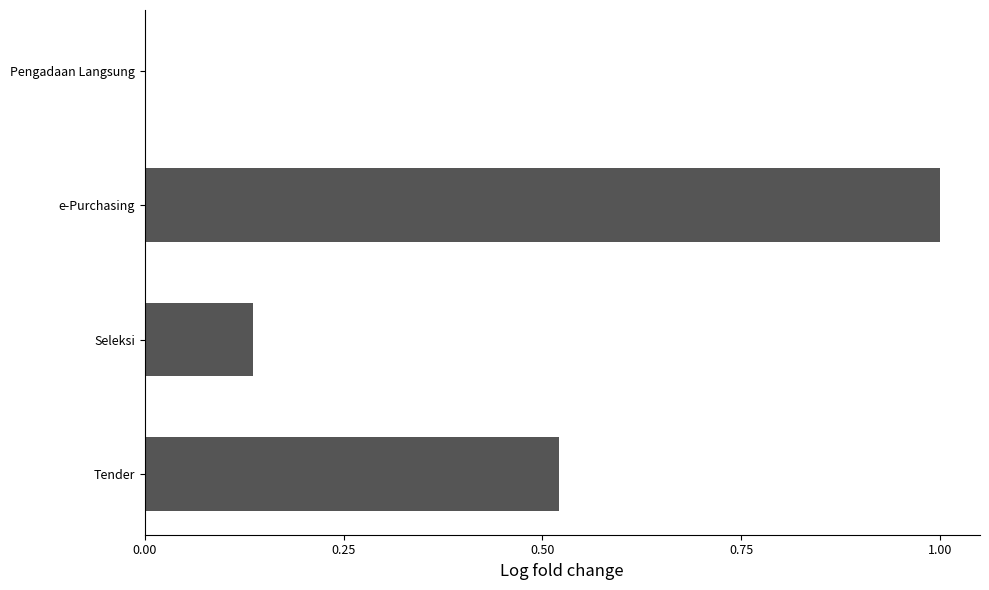

At which category does the chart reach its peak across all series?

e-Purchasing